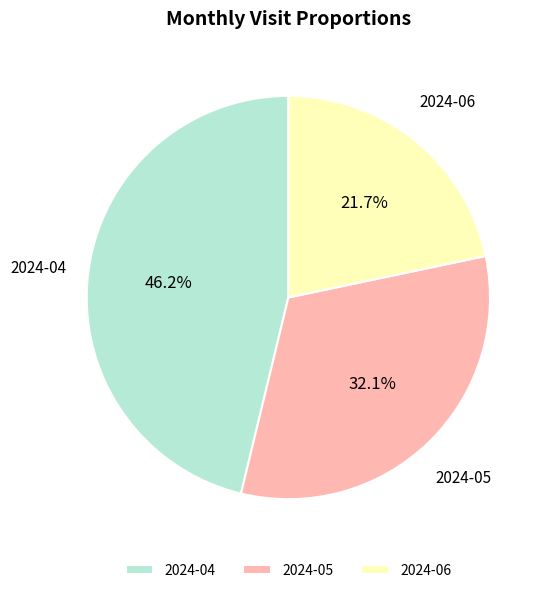

What portion of the pie excludes 2024-04?

53.8%